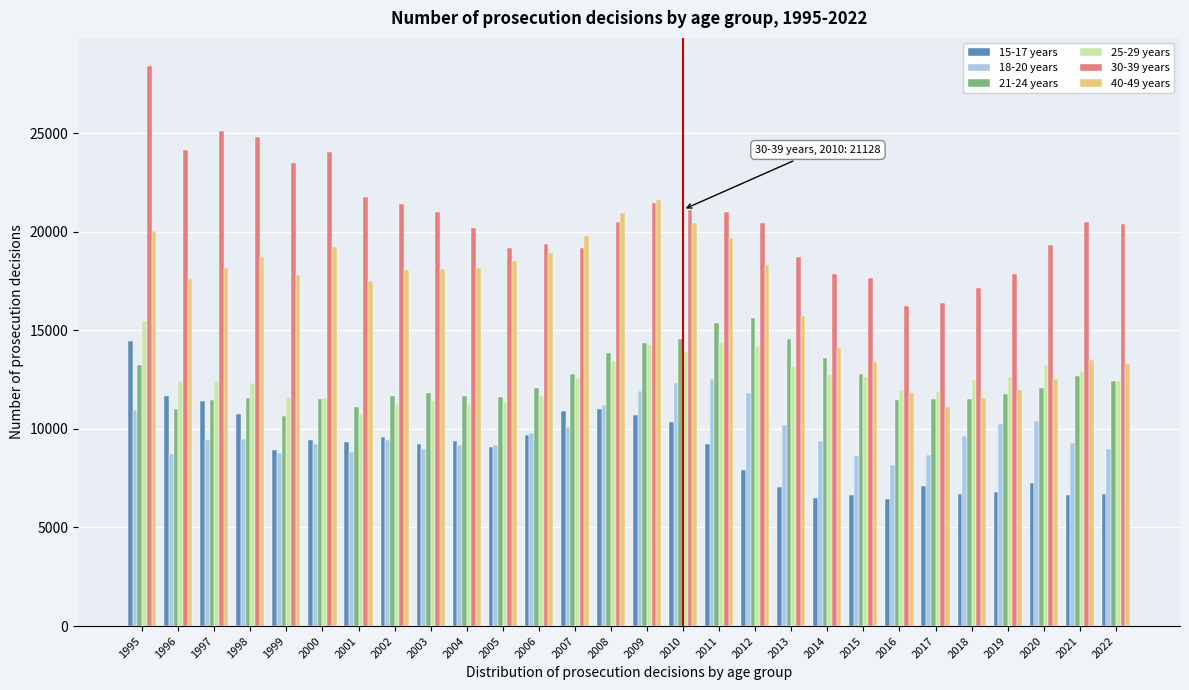

What is the spread (max minus min) of values at 2015?

11019